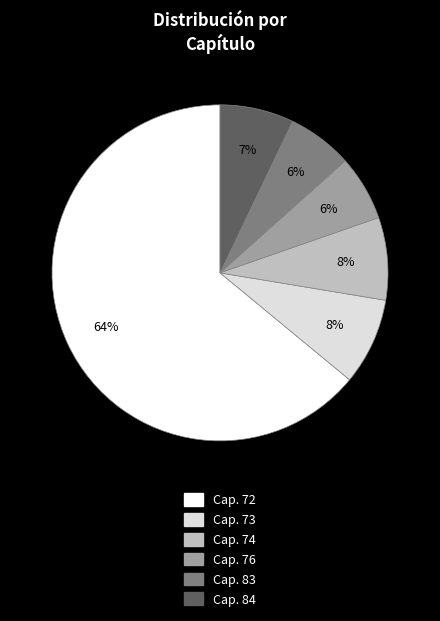

To the nearest percent, what is the average slice percentage?

17%